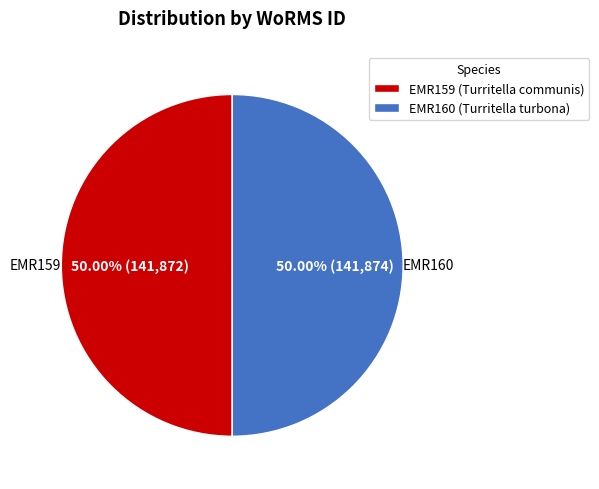

True or false: EMR159 (Turritella communis) accounts for 50% of the total.

True